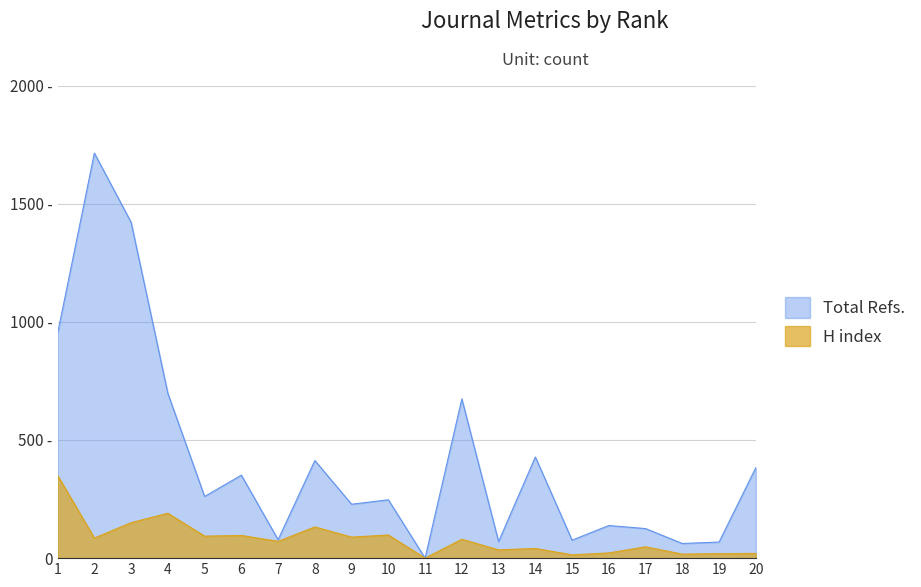

At which category does H index reach its first local valley?

2